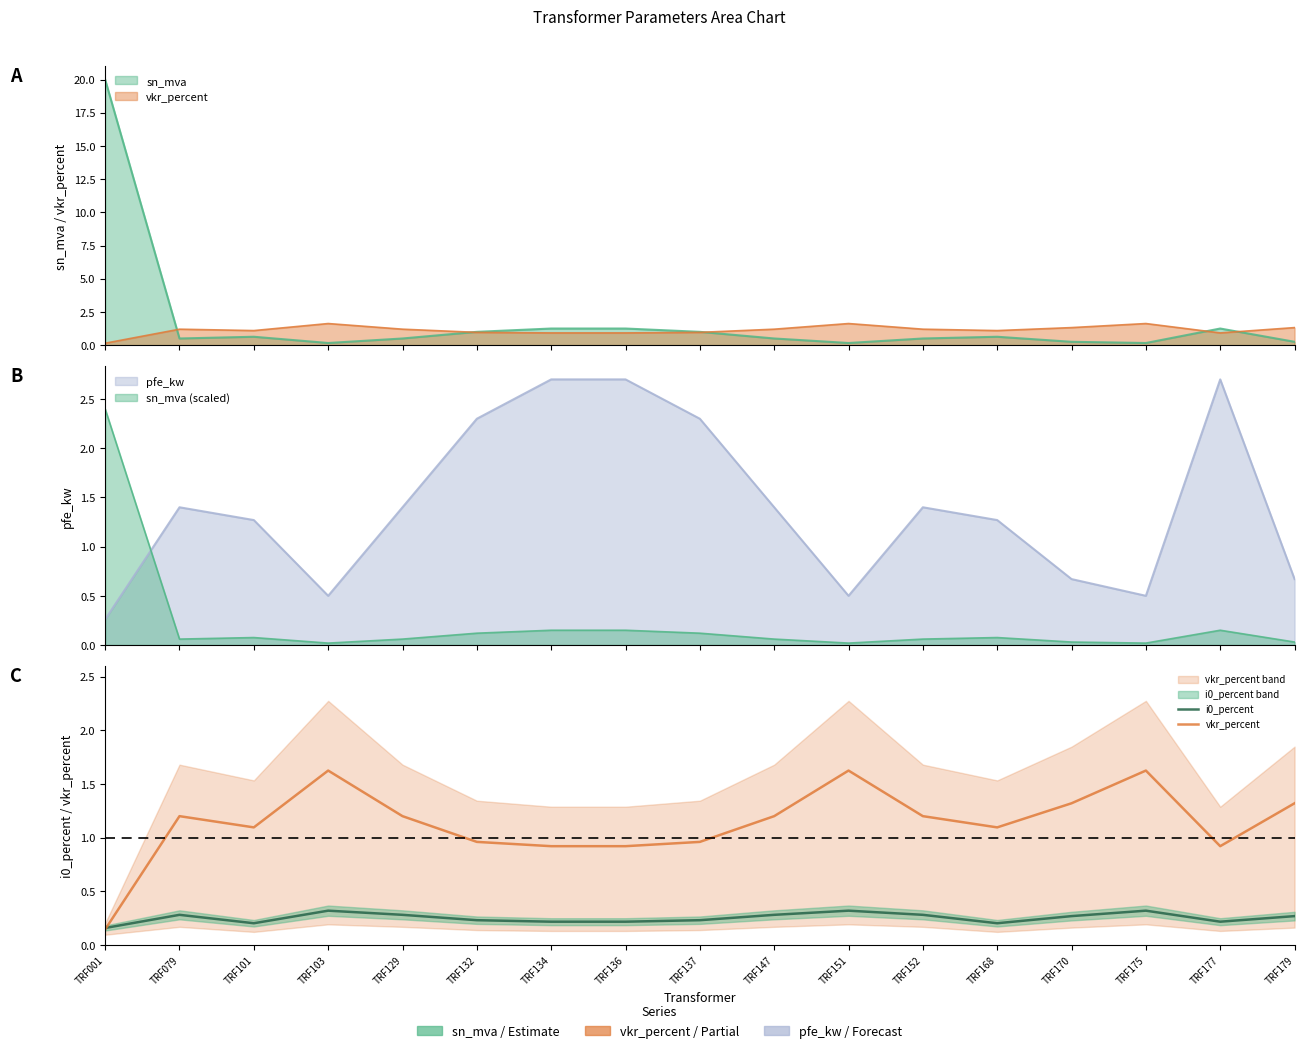

True or false: i0_percent has more than 1 interior local peaks.

True